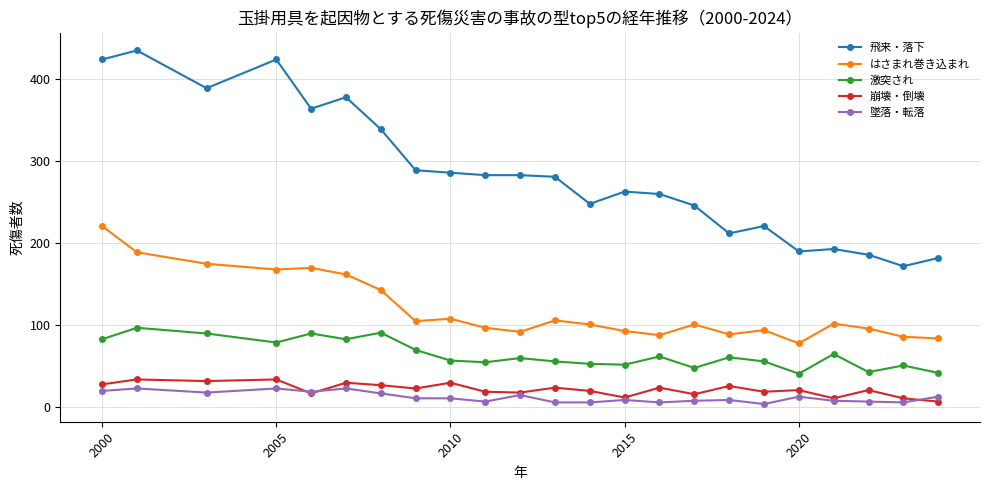

True or false: 激突され has more than 2 points higher than both neighbors.

True